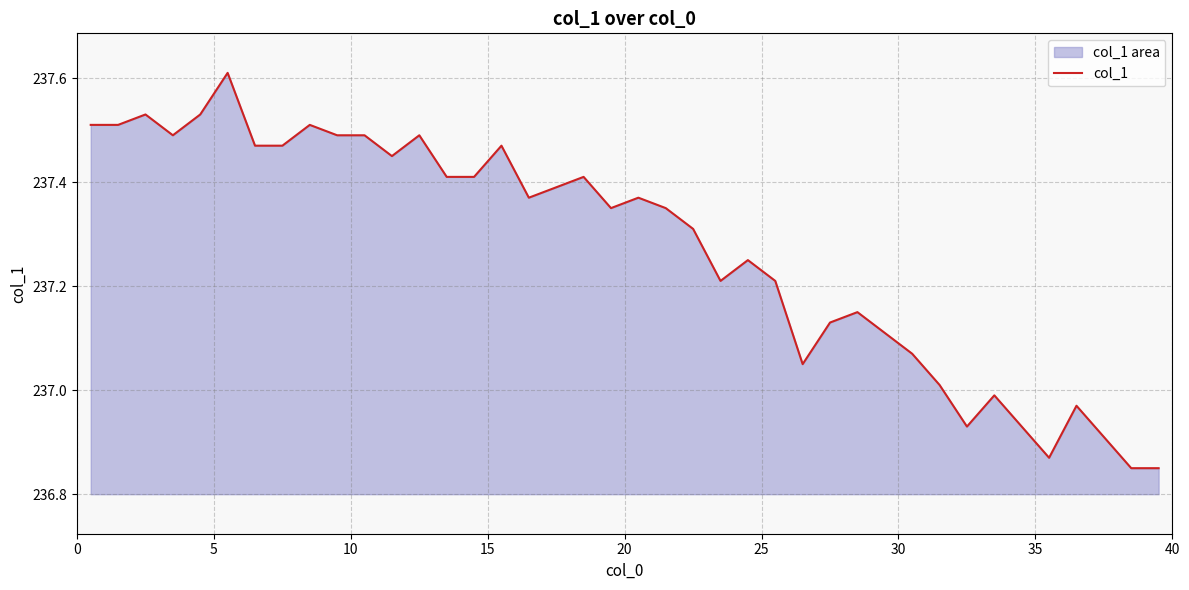

What is the value of the 37th point from the left?

237.0